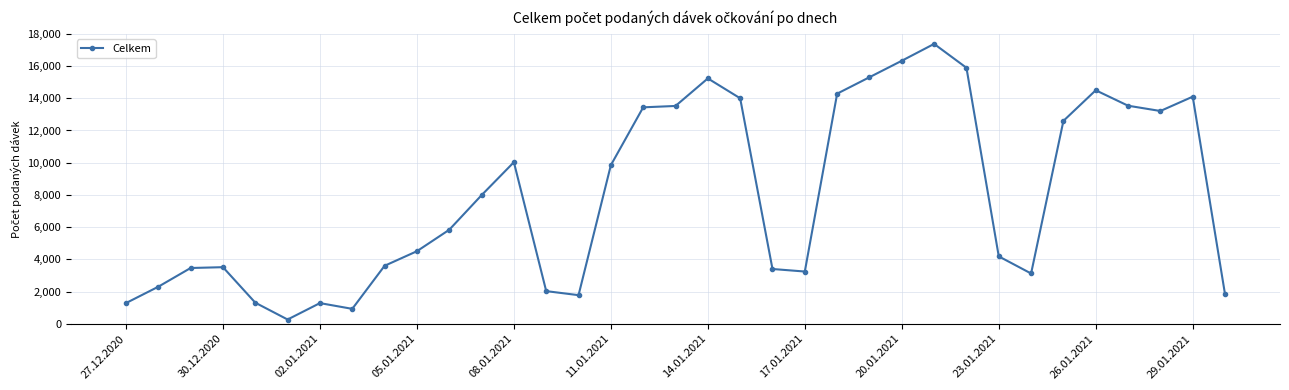

What is the value of the 31st point from the left?

14497